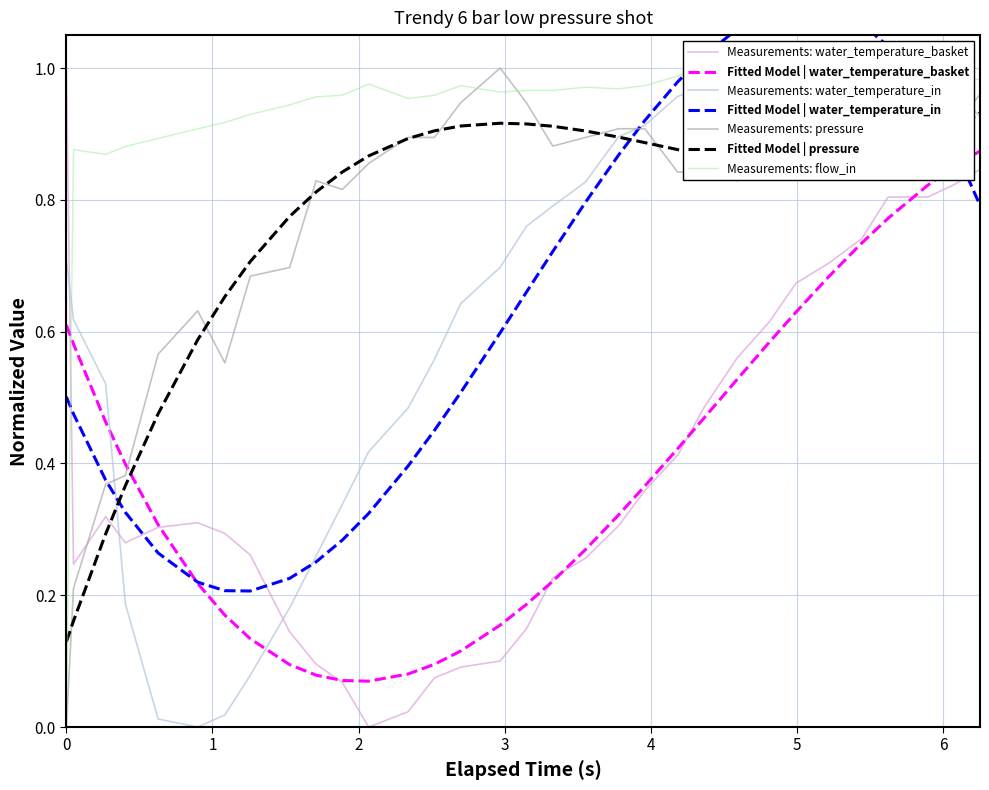

After their last crossing, which series has the higher values: Fitted Model | pressure or Fitted Model | water_temperature_basket?

Fitted Model | pressure